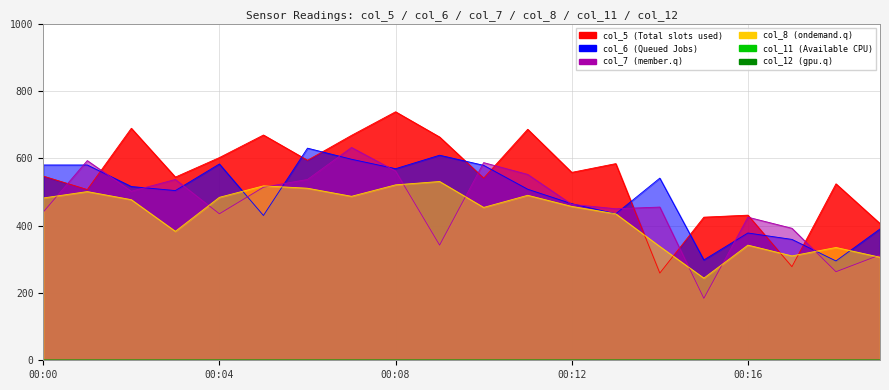

Read the col_7 value at 00:10, to the nearest 10.

590